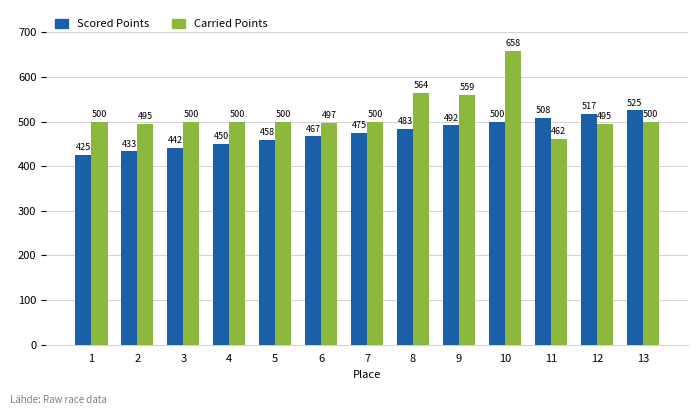

Which category has the lowest value in the Carried Points series?

11